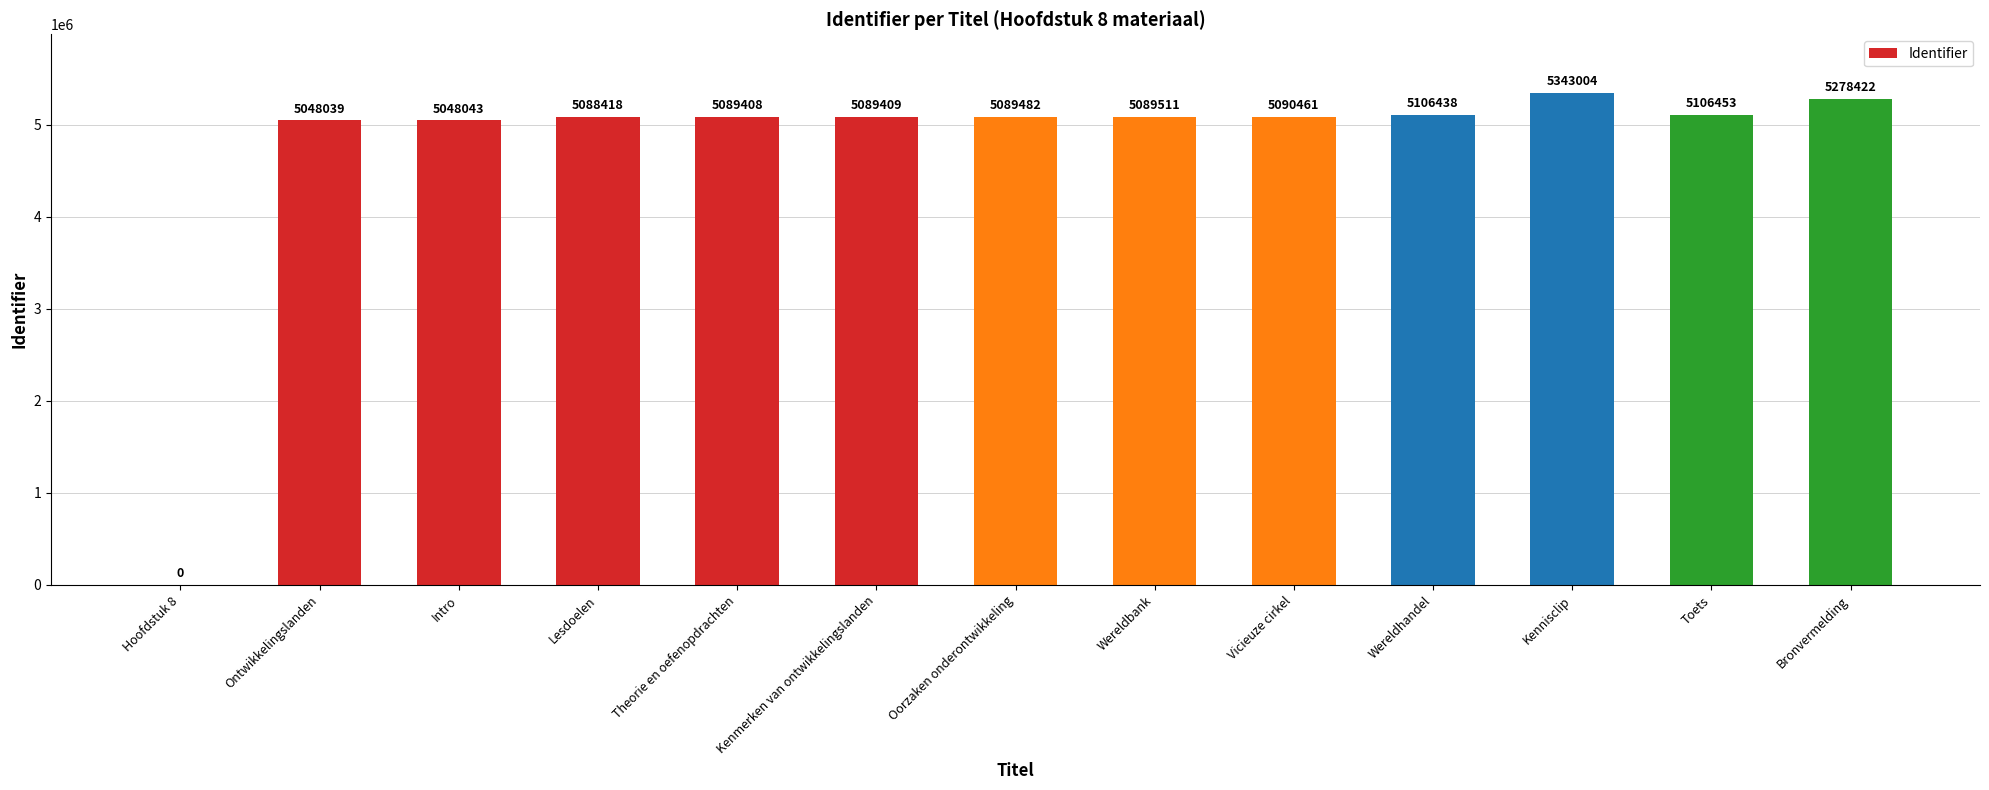

Are the bars horizontal?

No